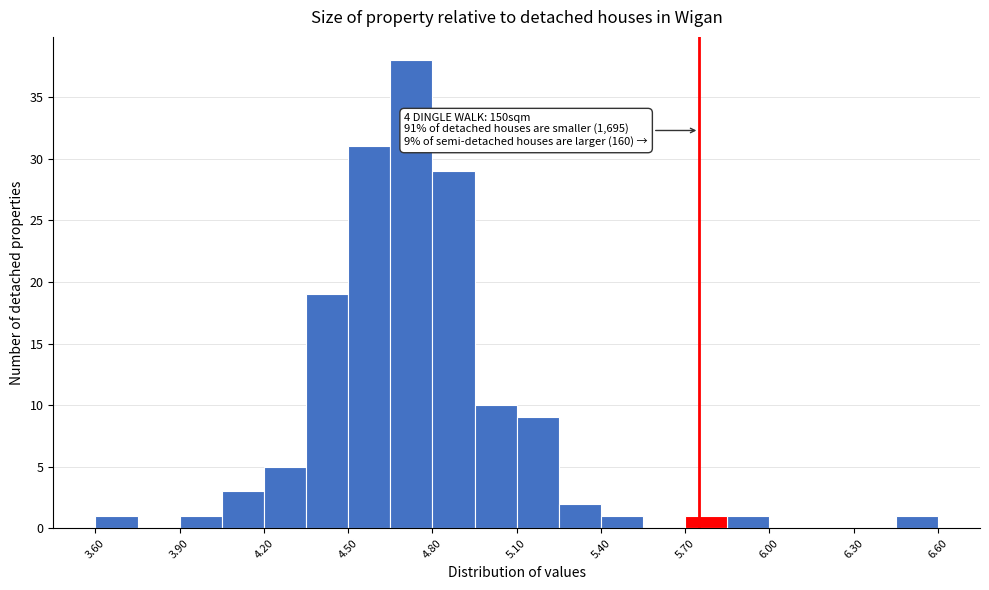

Read against the x-axis, roughly where is the centre of the tallest bar?

4.75